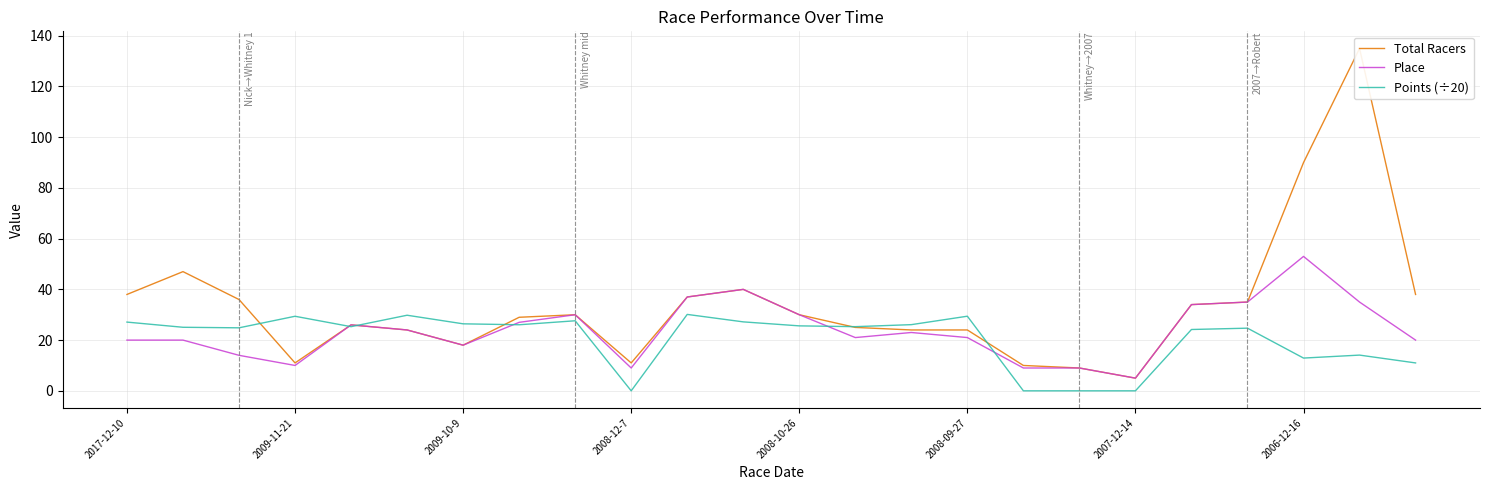

Which series has the largest total across all categories?

Total Racers